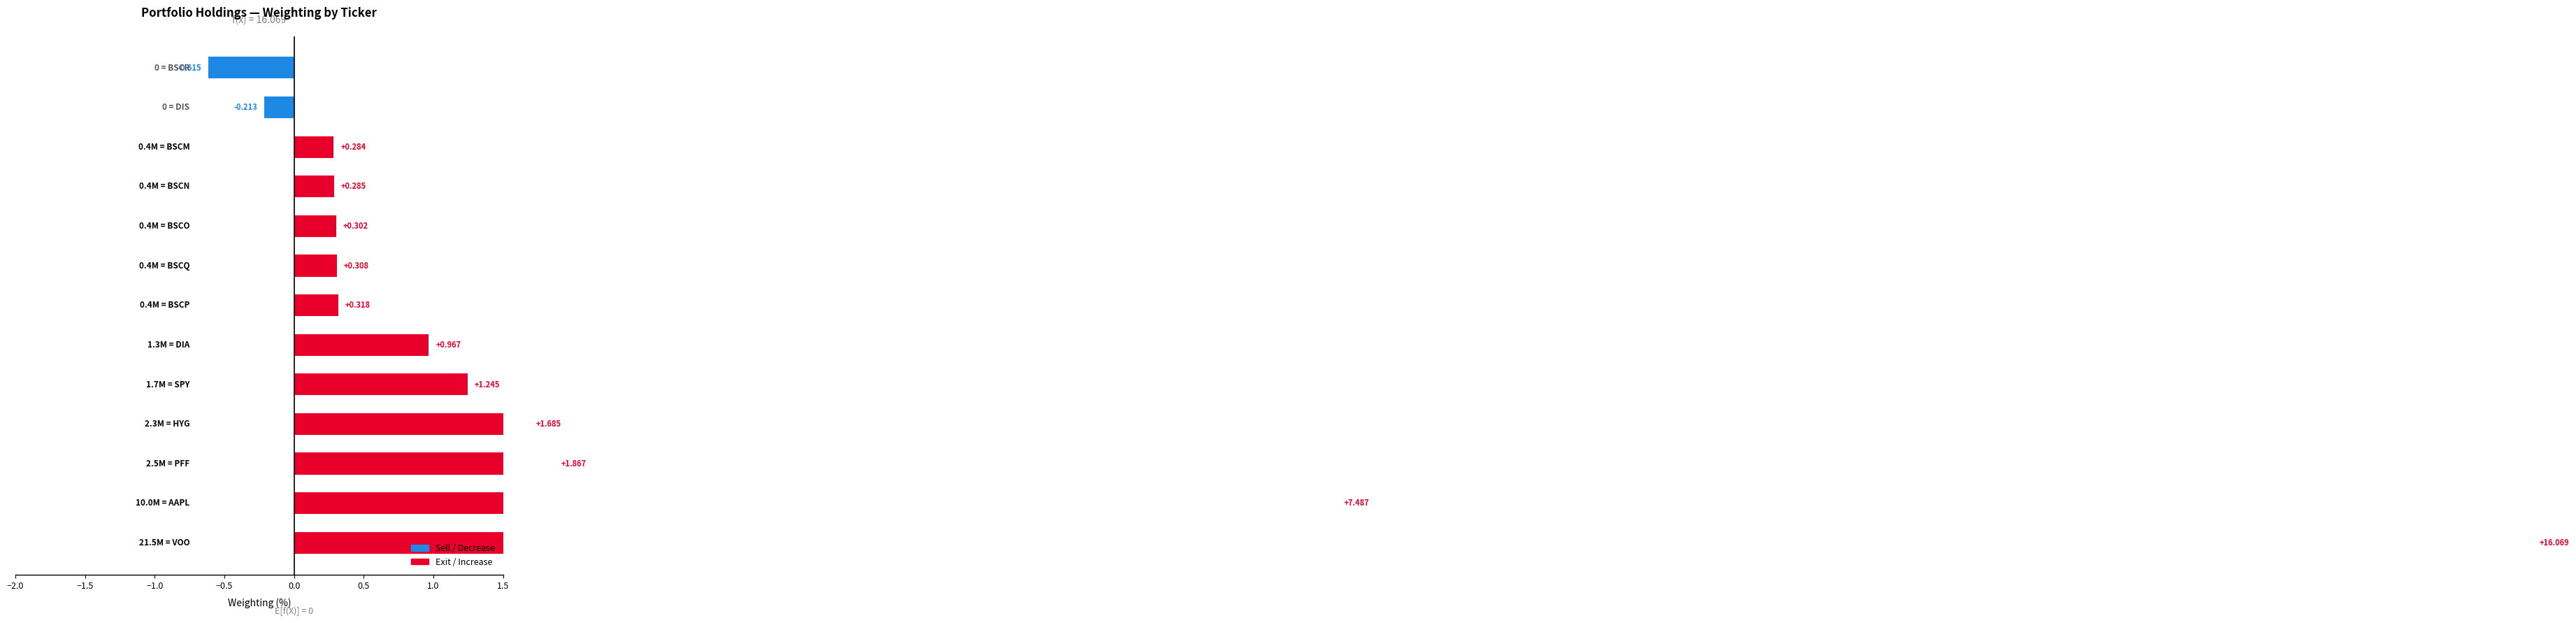

What is the difference between the maximum and minimum values?

16.7